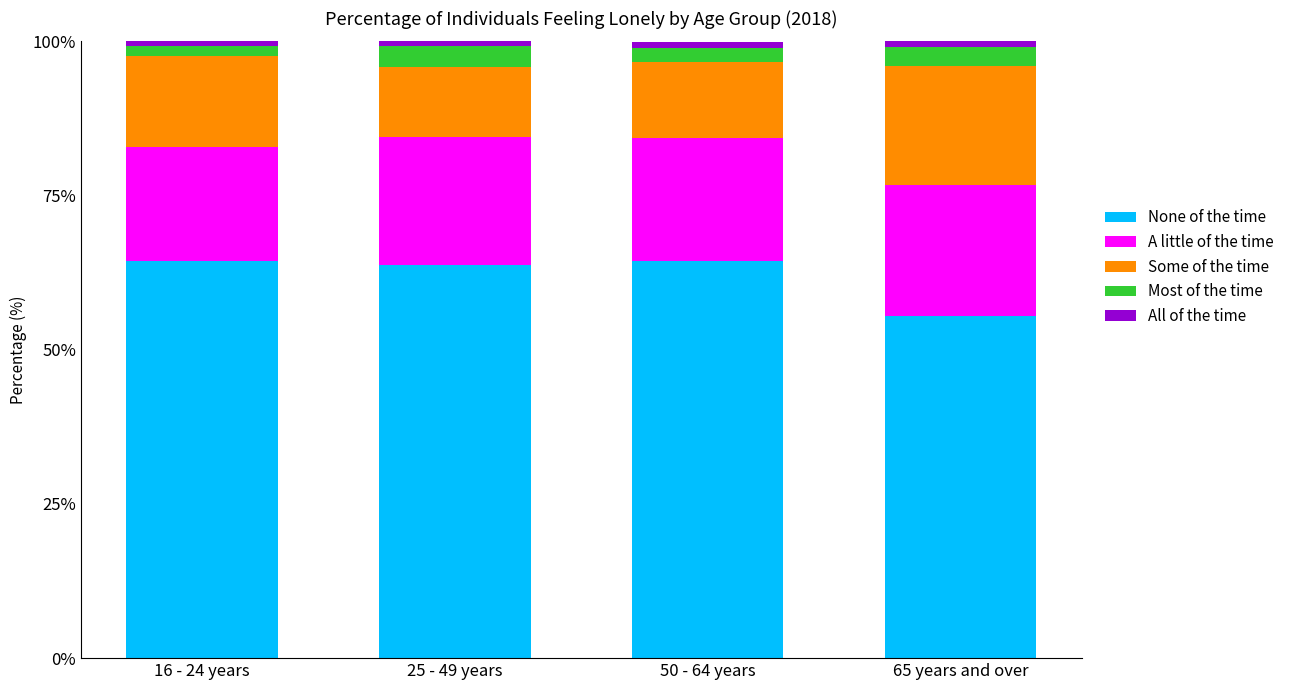

Are the bars grouped side by side (vs. stacked)?

No